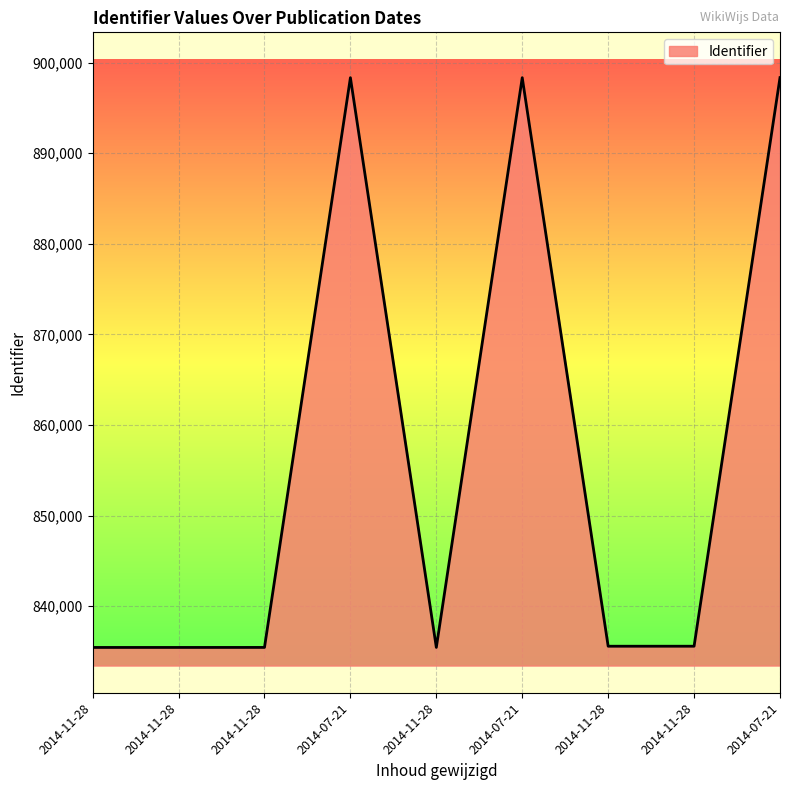

Between 2014-07-21 and 2014-11-28, which is larger?

2014-07-21